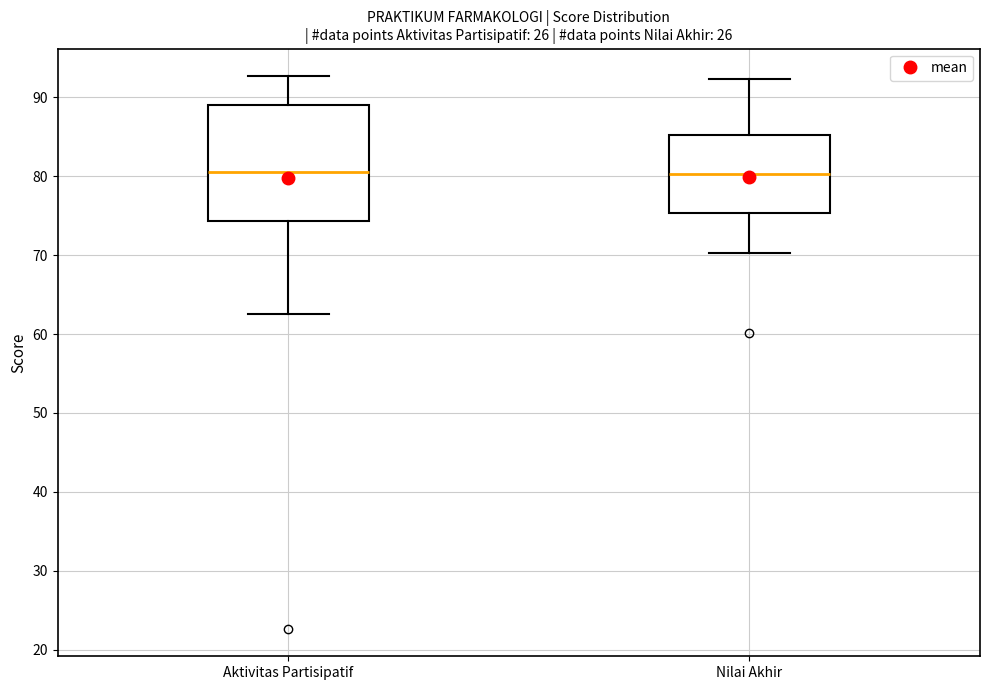

Which box is the tallest, from its lower edge to its upper edge?

Aktivitas Partisipatif